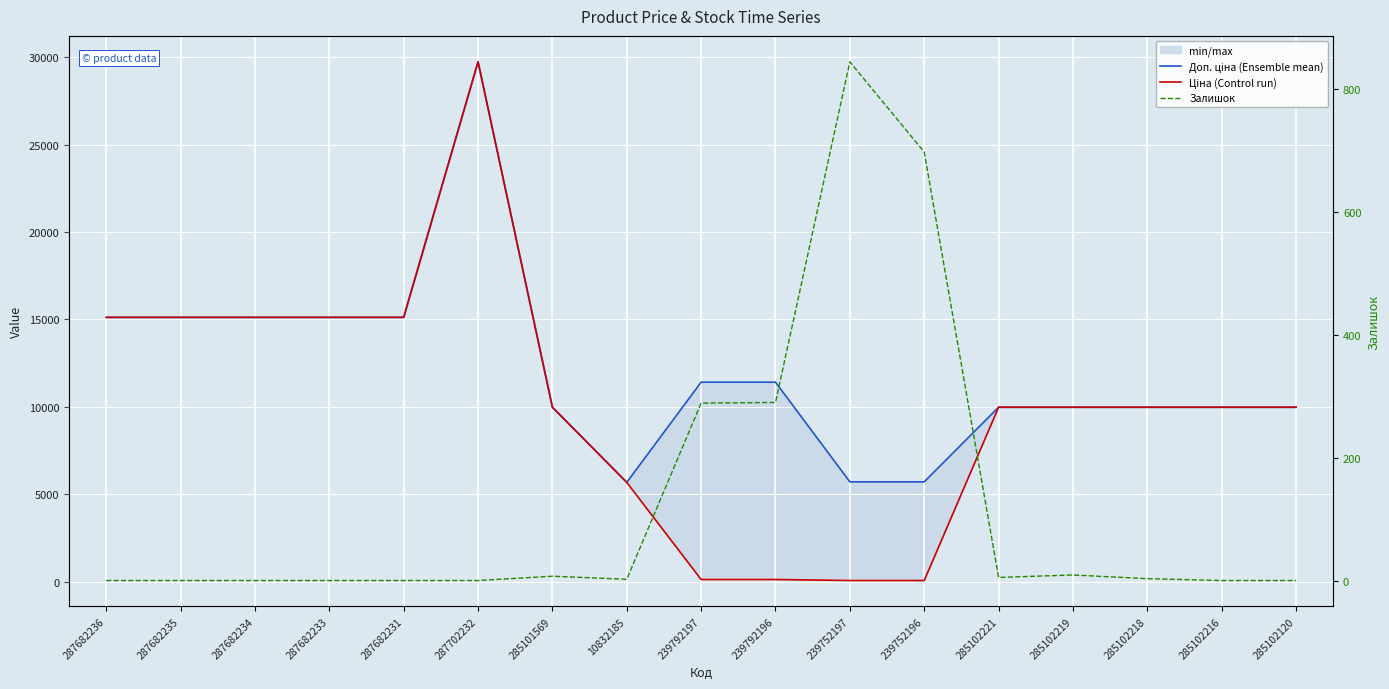

Between 287682231 and 239752197, which series saw the biggest shift?

Ціна (Control run)